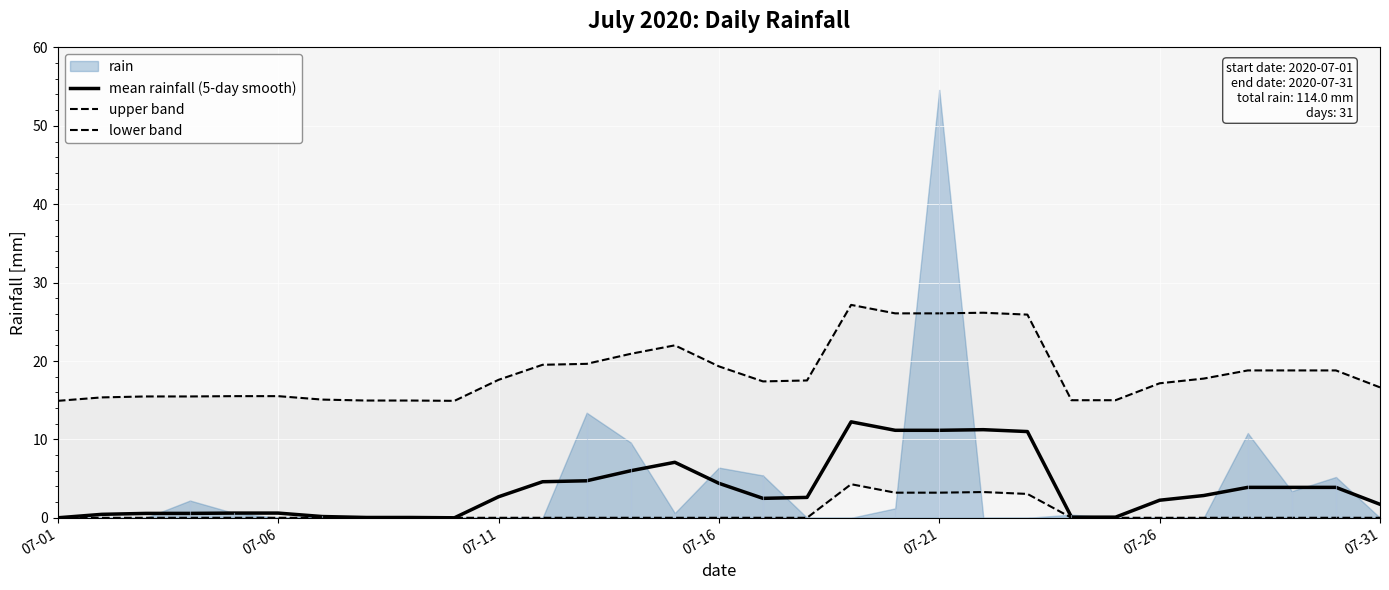

What is the maximum value for mean rainfall (5-day smooth)?

12.2